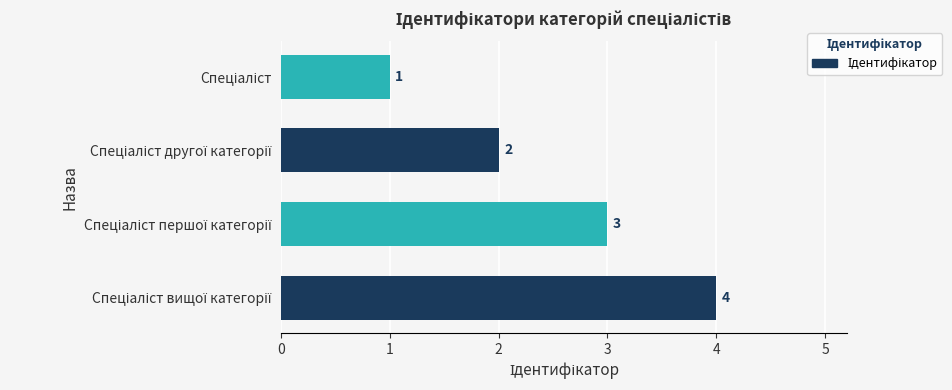

What is the value of the 1st bar from the top?

1